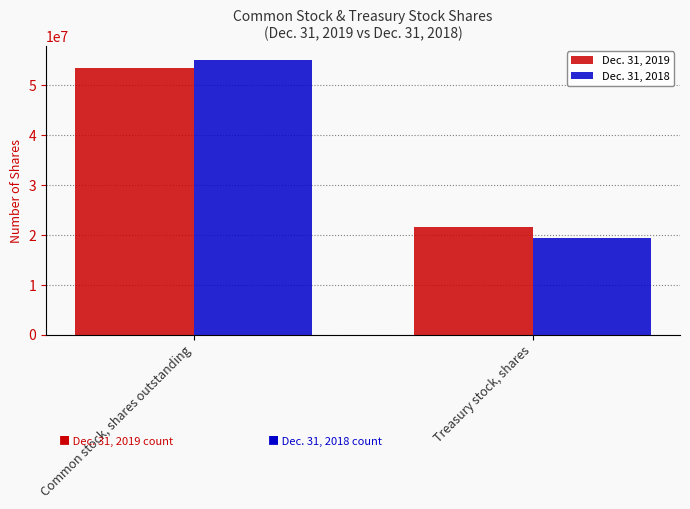

Reading right to left, extract all data points from this chart.

Dec. 31, 2019: 21640109	53473620
Dec. 31, 2018: 19372735	55135788